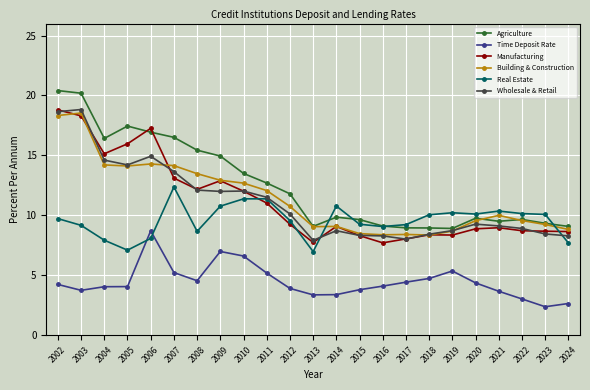

What is the highest value of the Real Estate series?

12.4